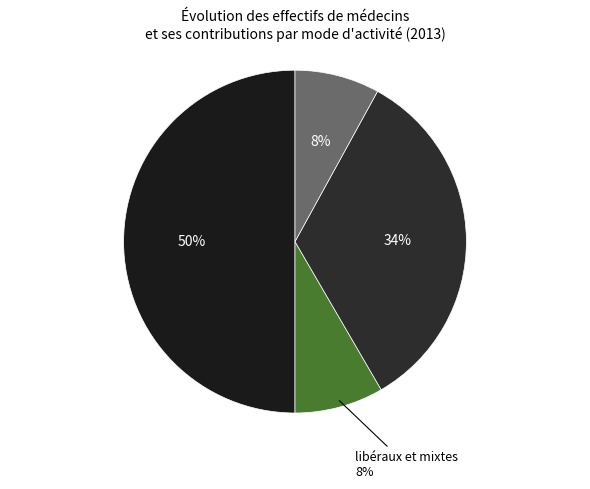

How many slices are in this pie chart?

4